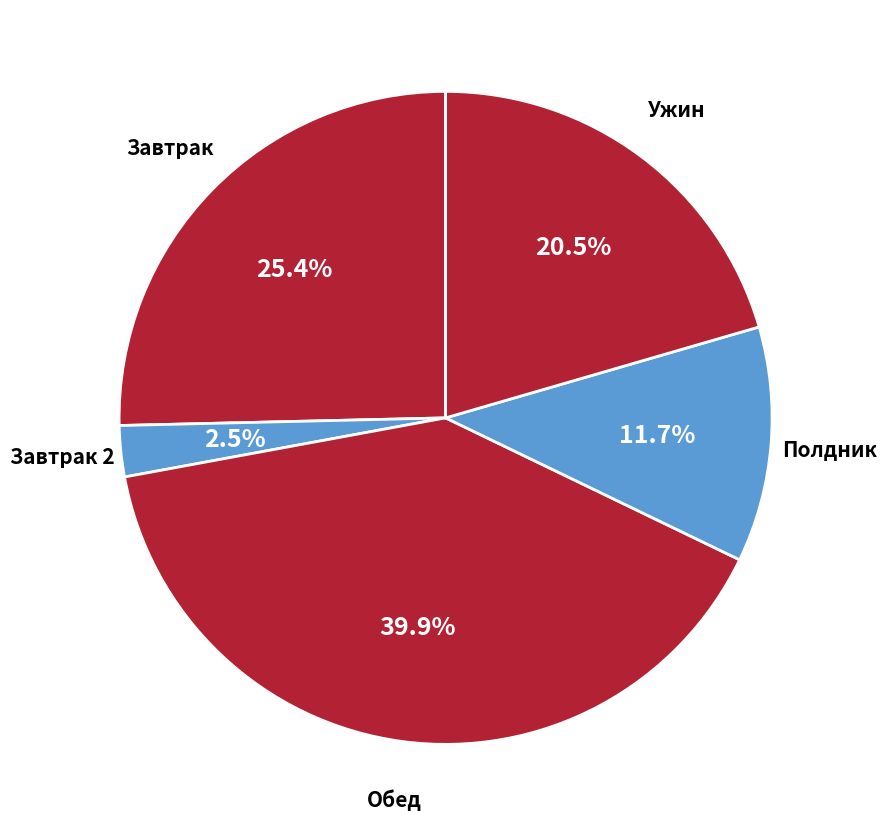

Is there a majority slice in this chart?

No